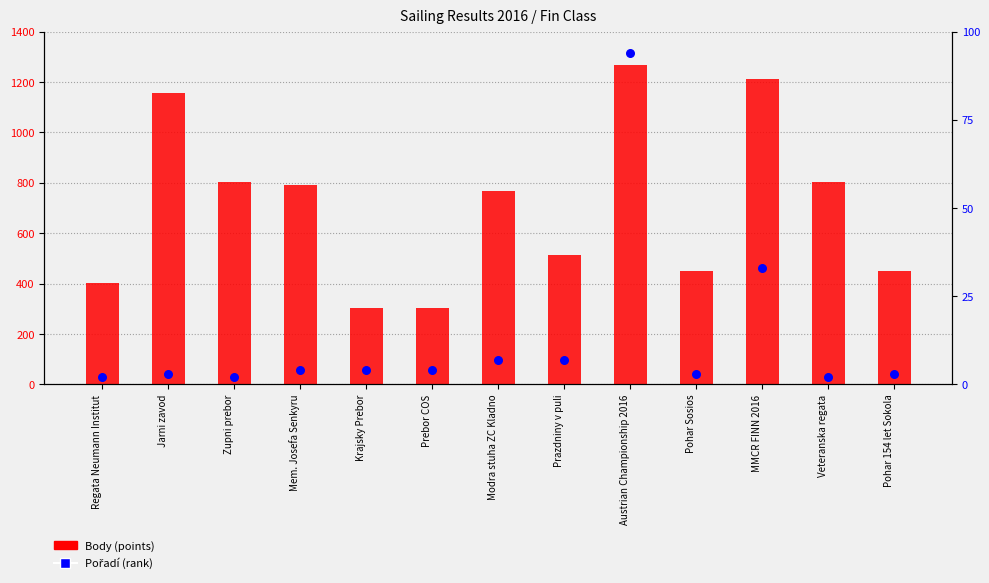

Which series has the largest total across all categories?

Body (points)